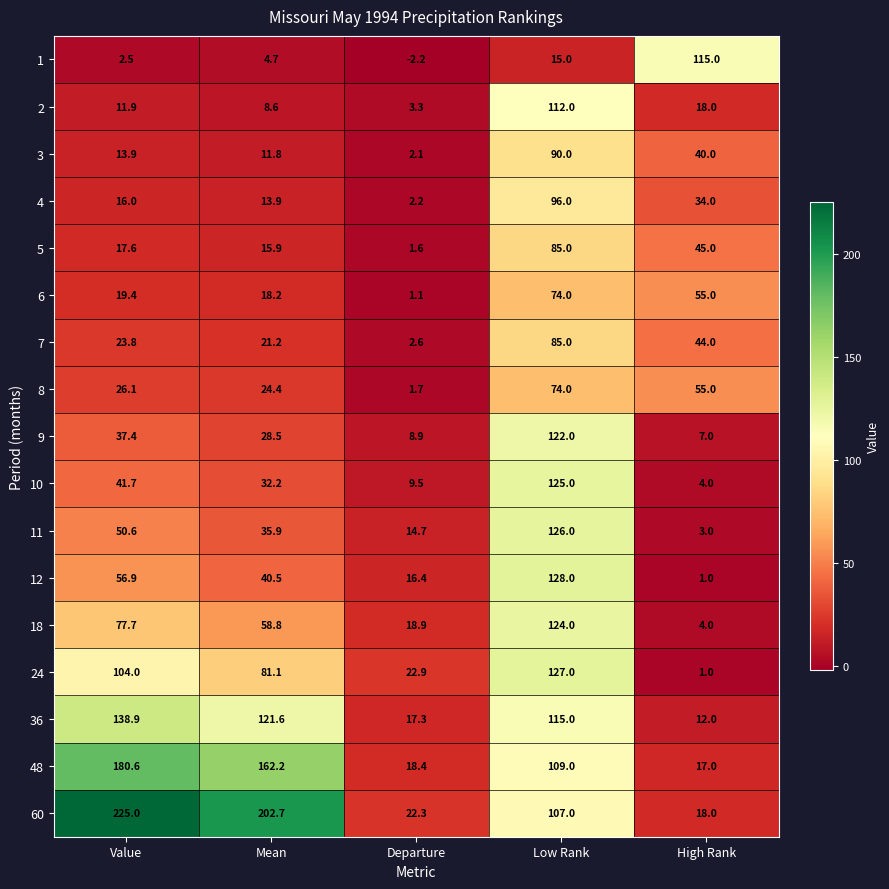

The 1 series shows 15.0 at Low Rank. True or false?

True